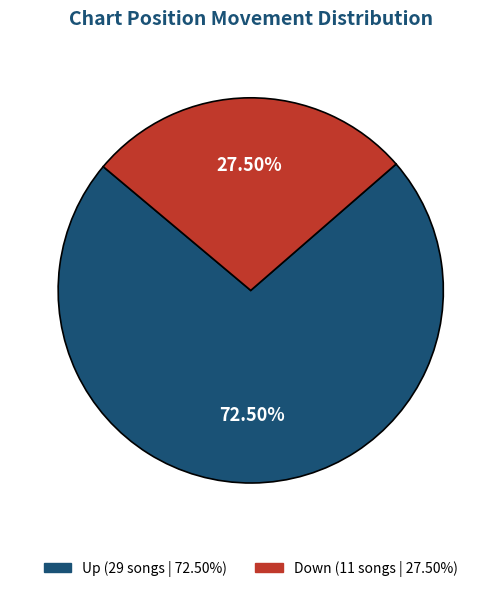

Does any single category account for the majority?

Yes